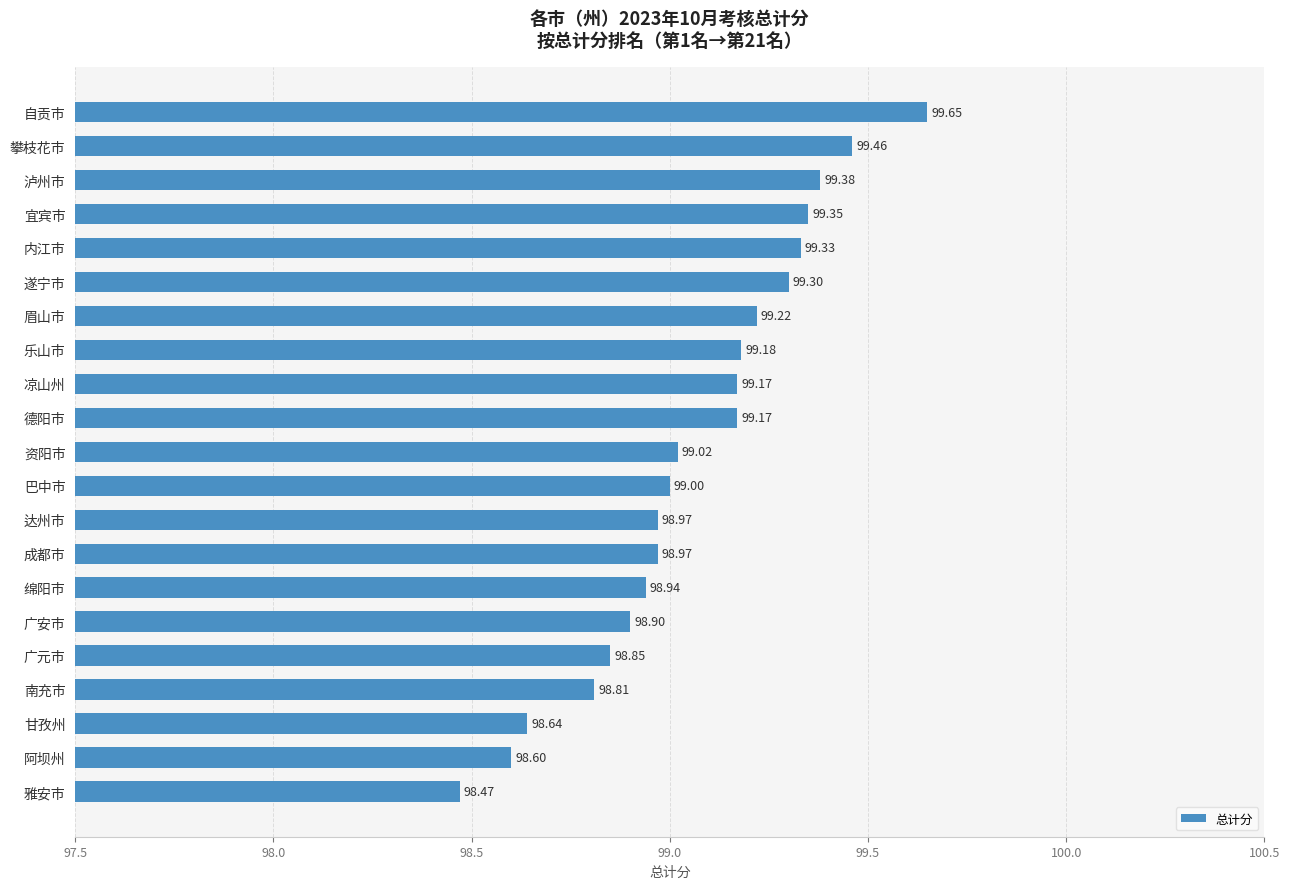

What is the difference between the values at 眉山市 and 阿坝州?

0.6